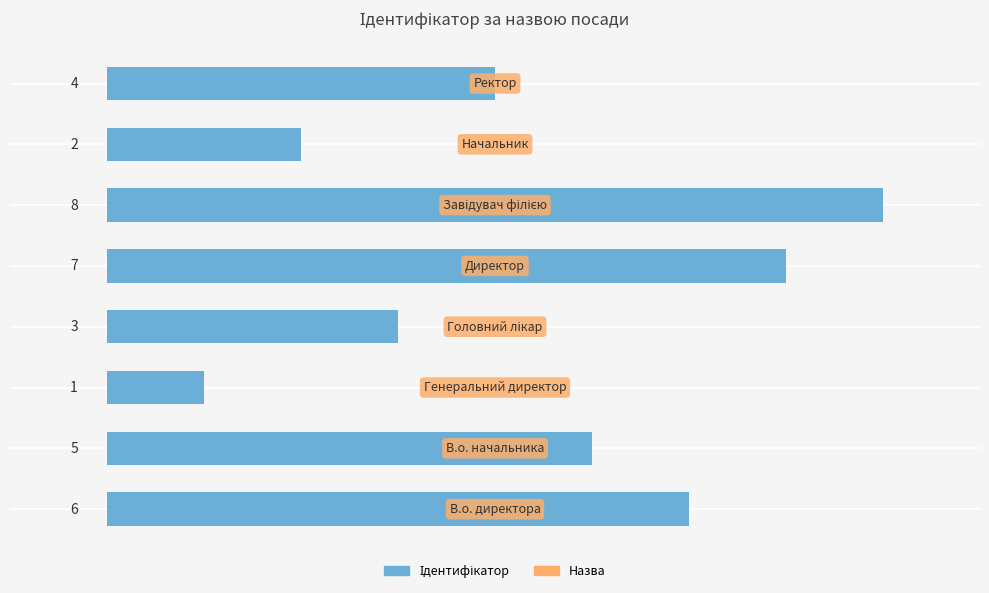

Does the chart contain stacked bars?

No